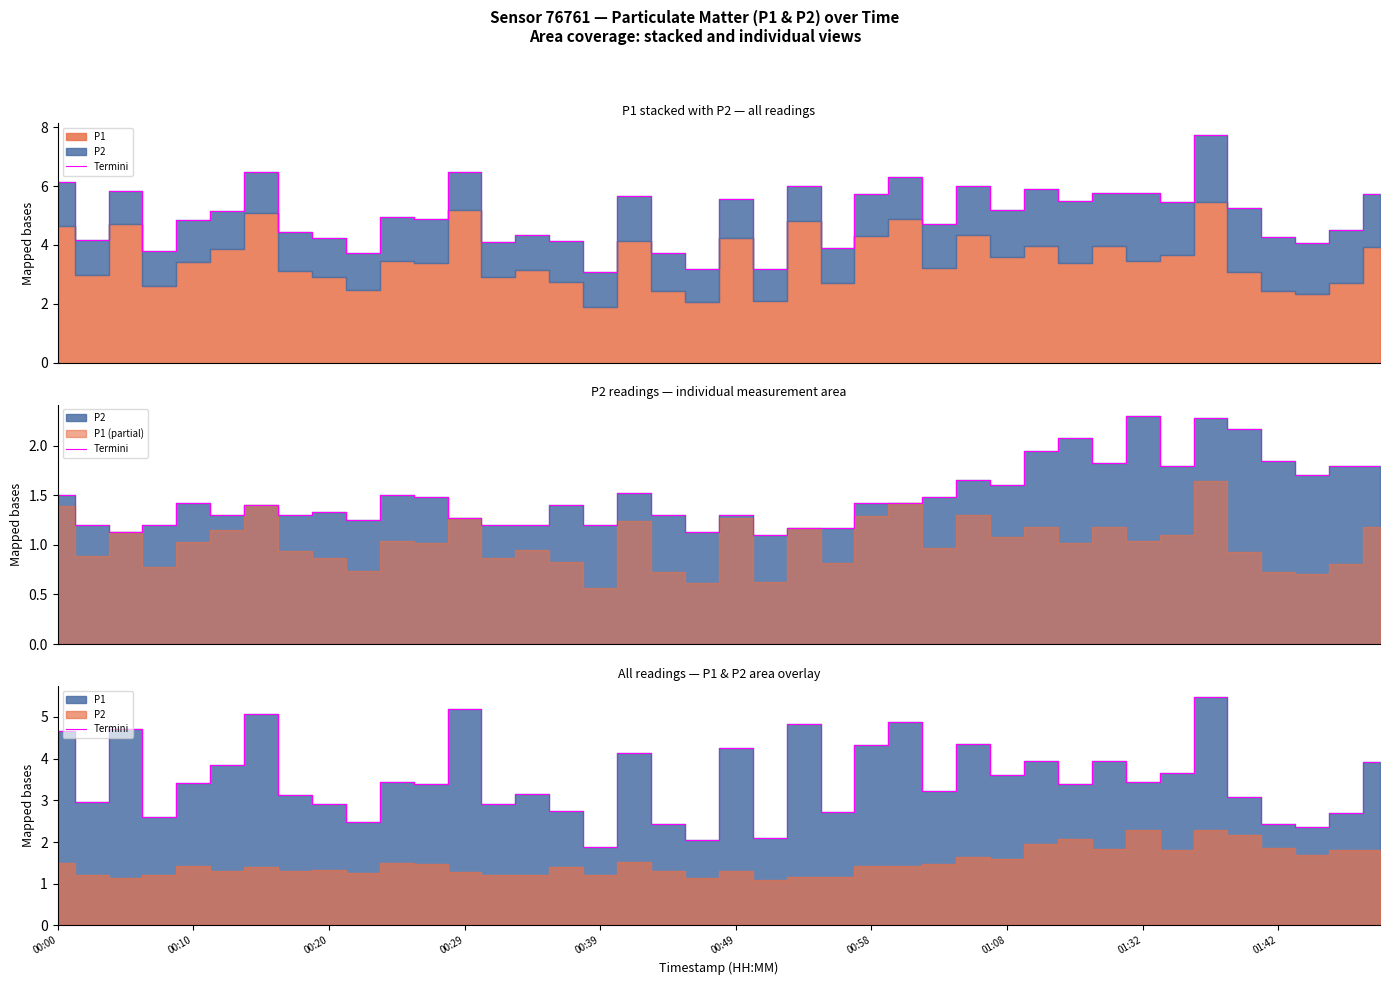

What is the sum of the values at 01:08 and 24?

7.5